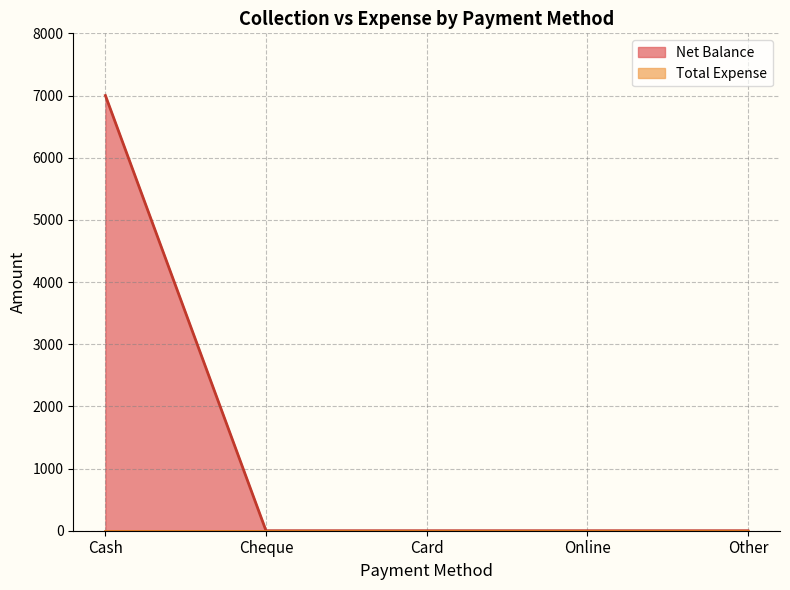

At which category does the chart reach its minimum across all series?

Cheque